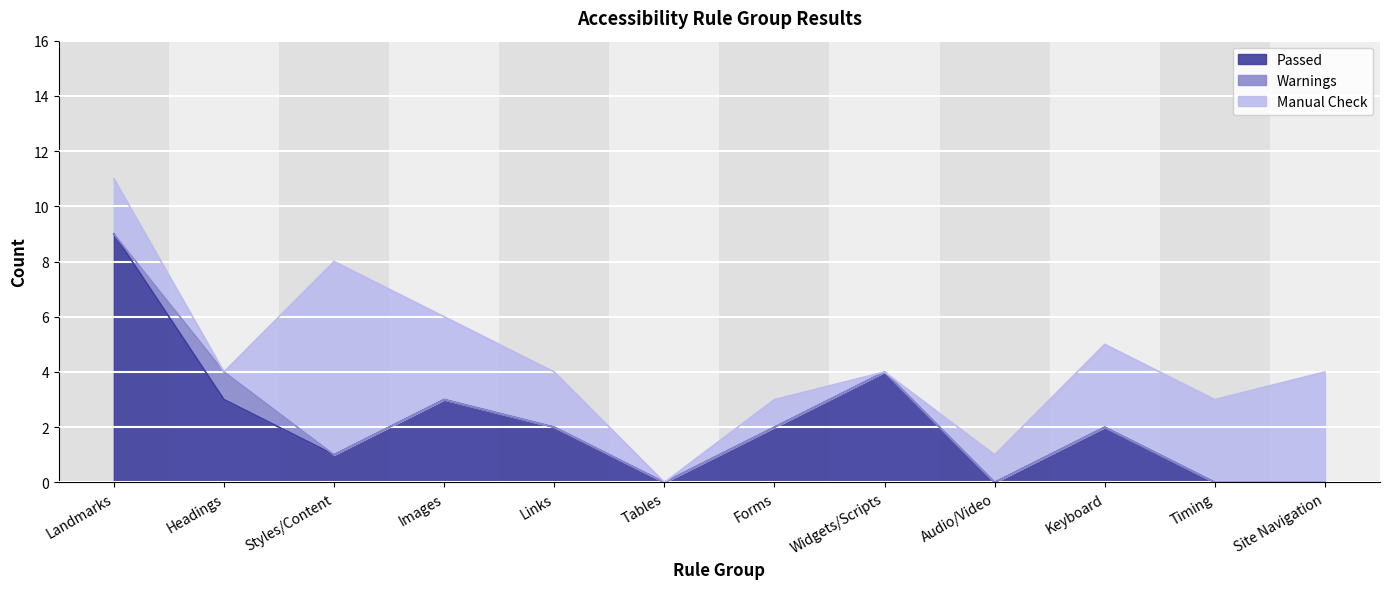

The Passed series shows 0 at Tables. True or false?

True